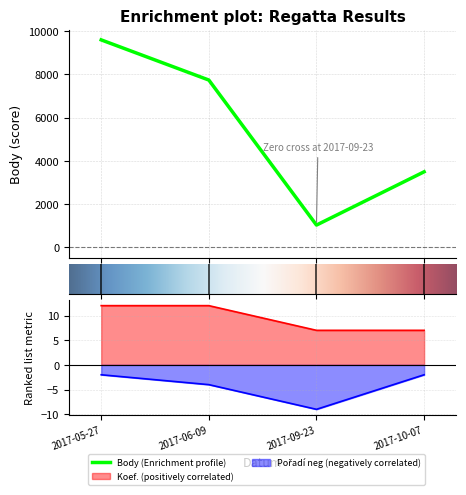

What is the approximate value of Pořadí at 2017-05-27?

-2